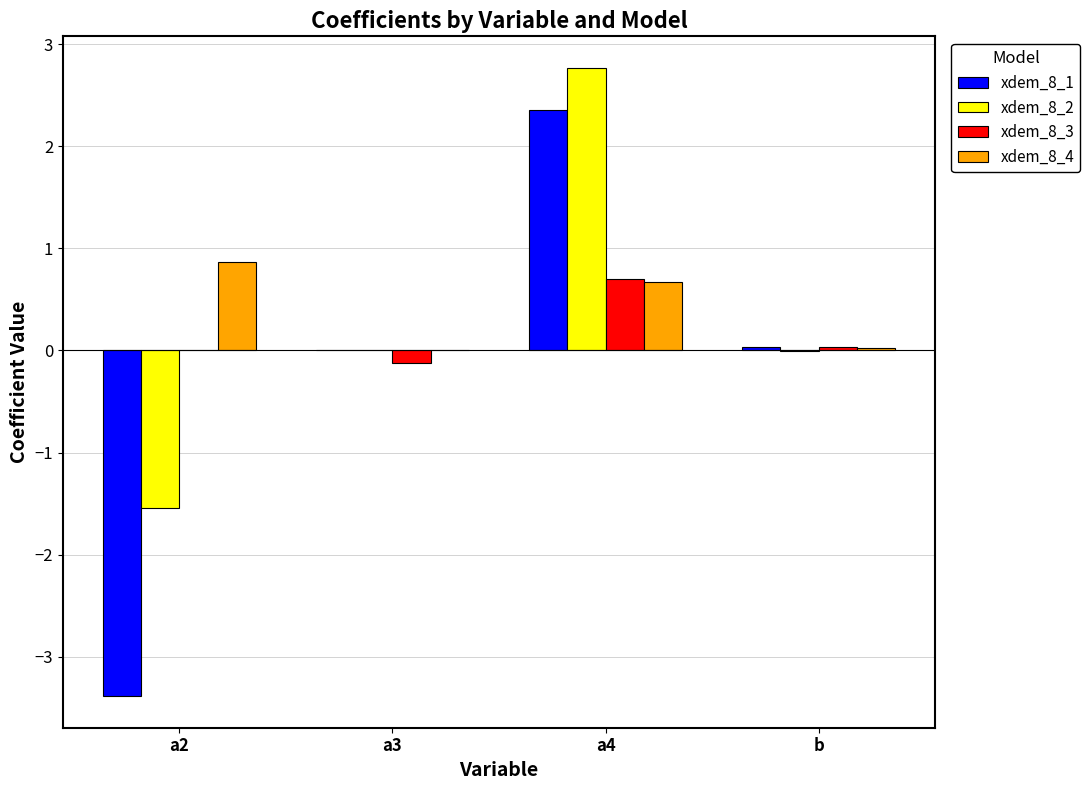

The xdem_8_1 series shows -3.4 at a2. True or false?

True